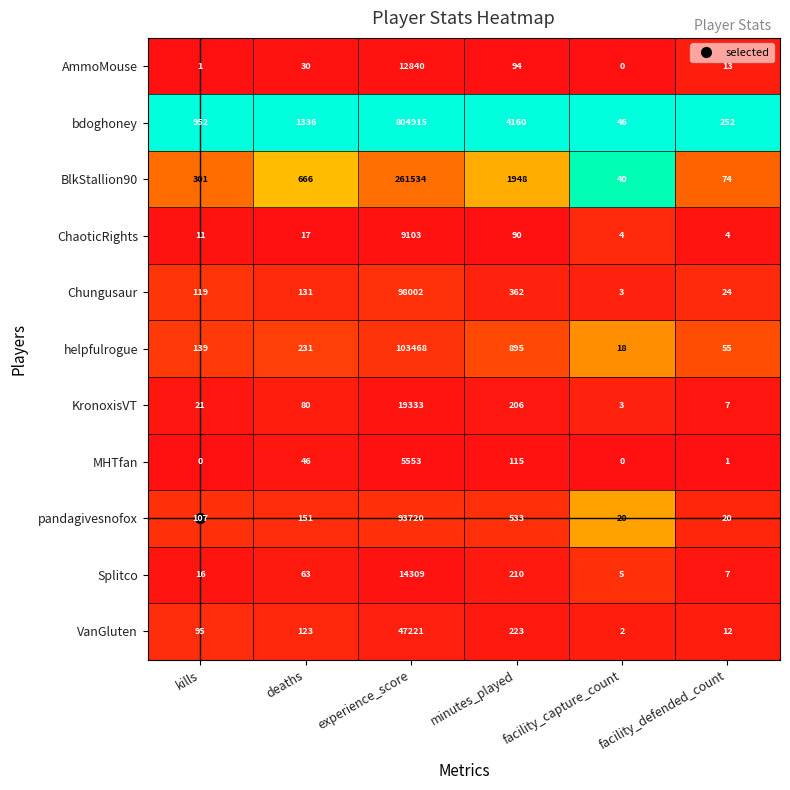

The VanGluten series shows 47221 at experience_score. True or false?

True